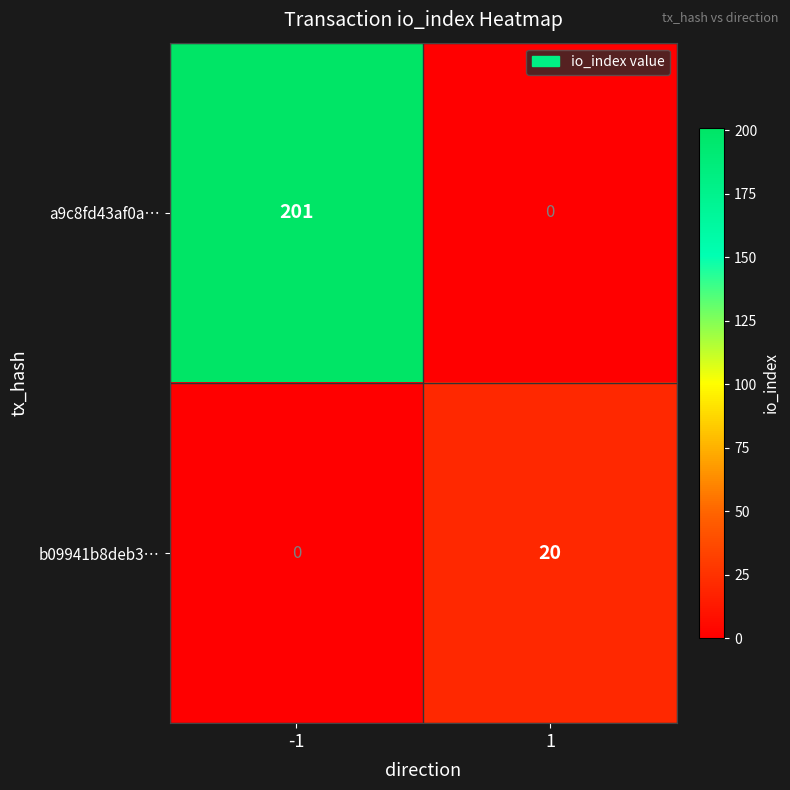

What is the difference between the maximum and minimum values in the b09941b8deb3… series?

20